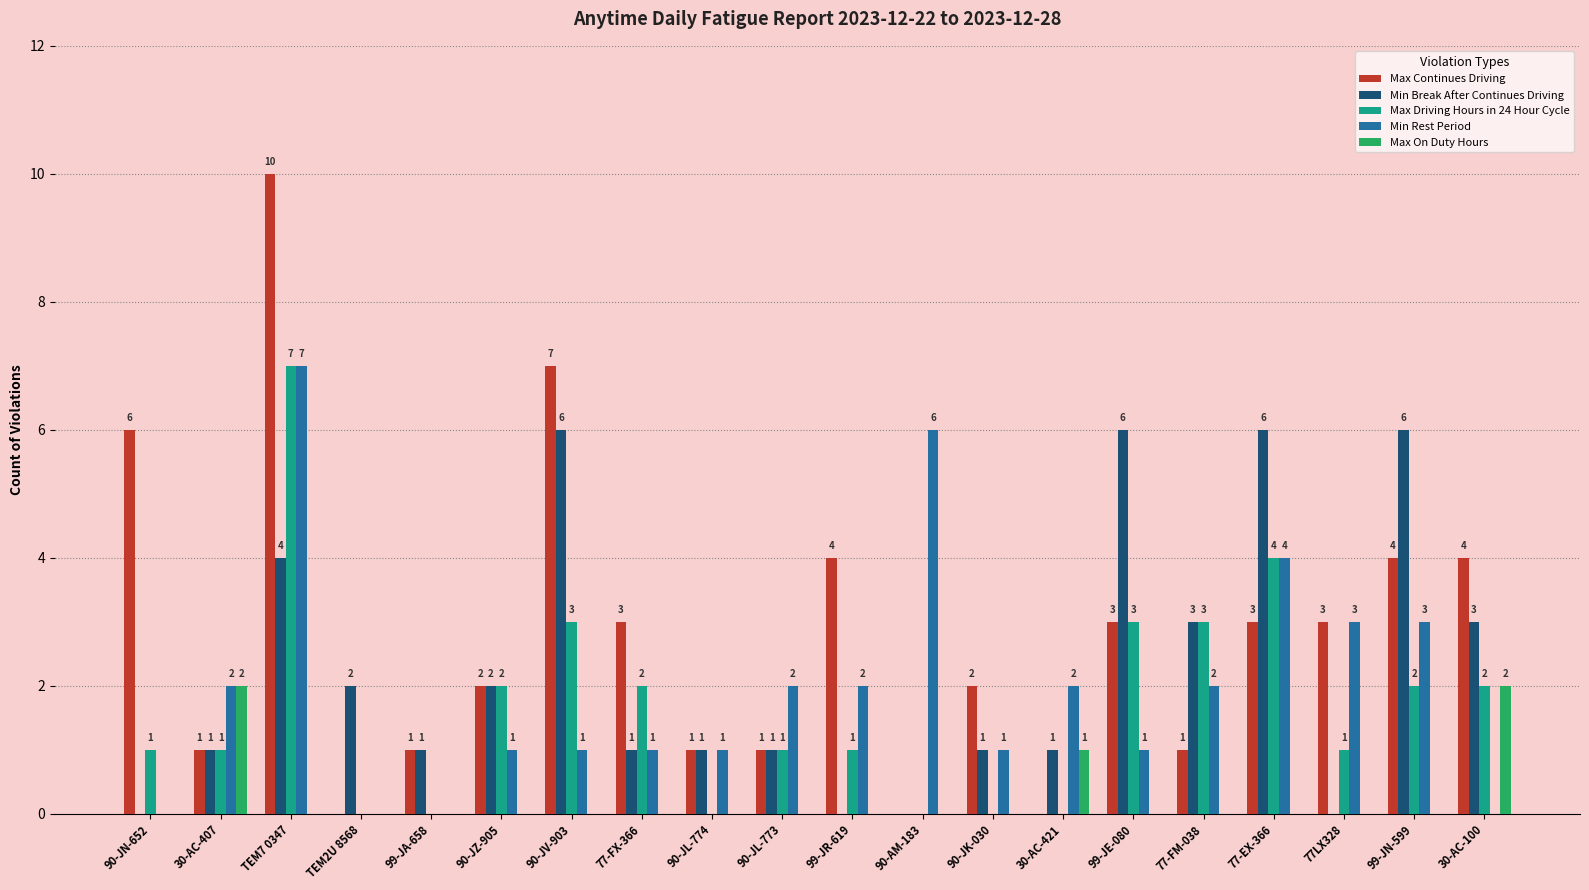

Which series has the largest total across all categories?

Max Continues Driving